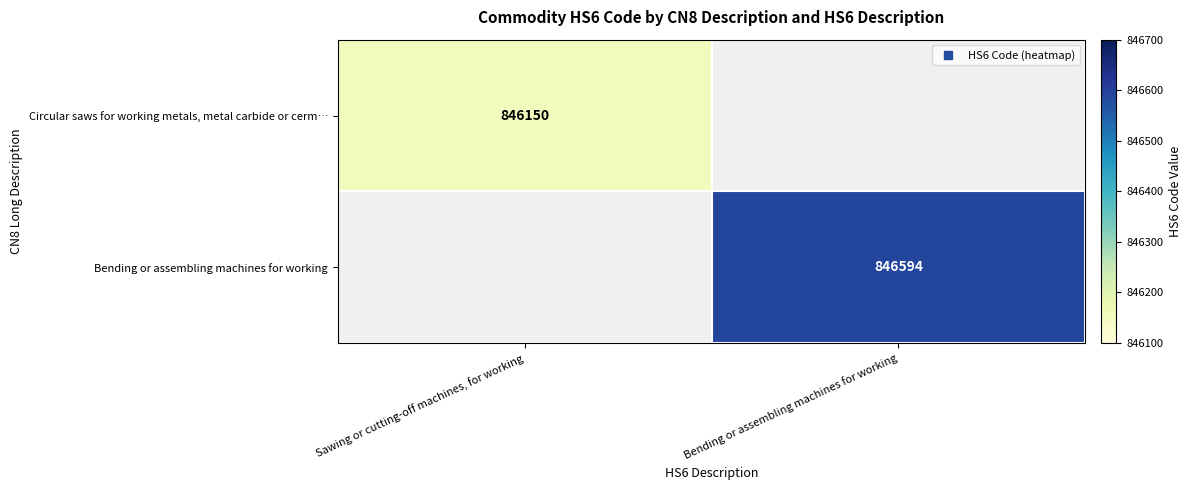

How many distinct data groups are displayed?

2